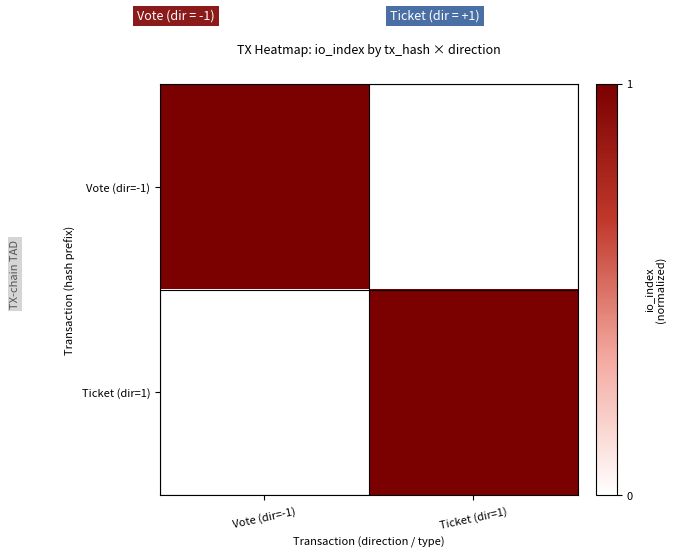

Which series has the largest range (max minus min)?

Vote (dir=-1)